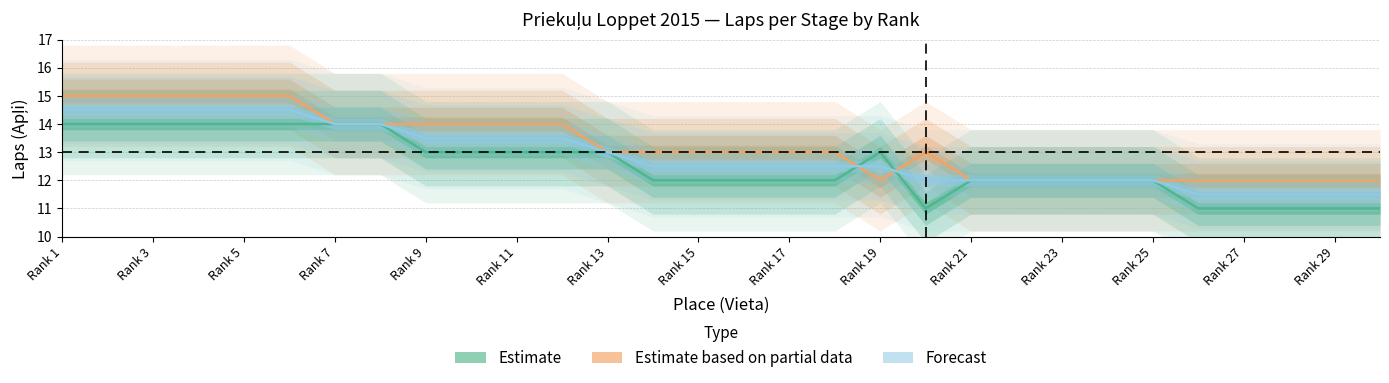

The value of laps_pos1 at 8 is 14.0. True or false?

True